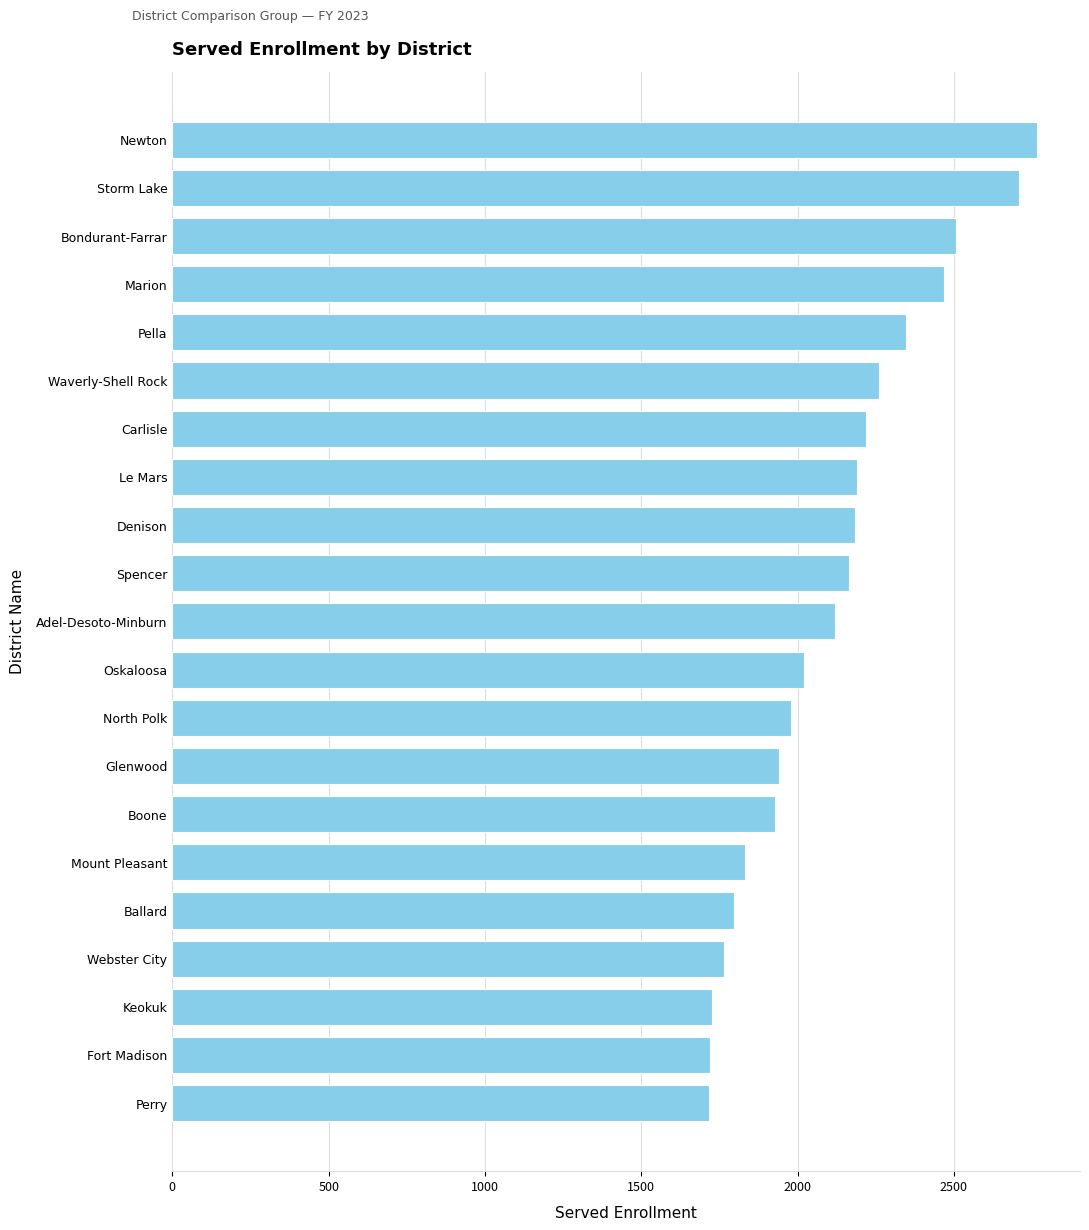

What is the label of the 3rd bar from the top?

Bondurant-Farrar